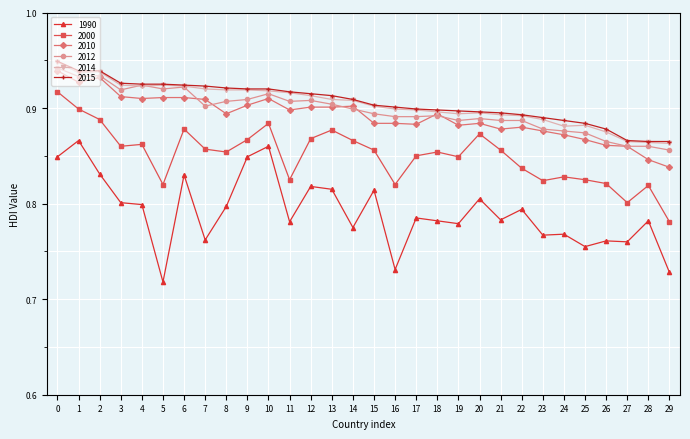

True or false: 2000 and 2010 intersect in this chart.

False